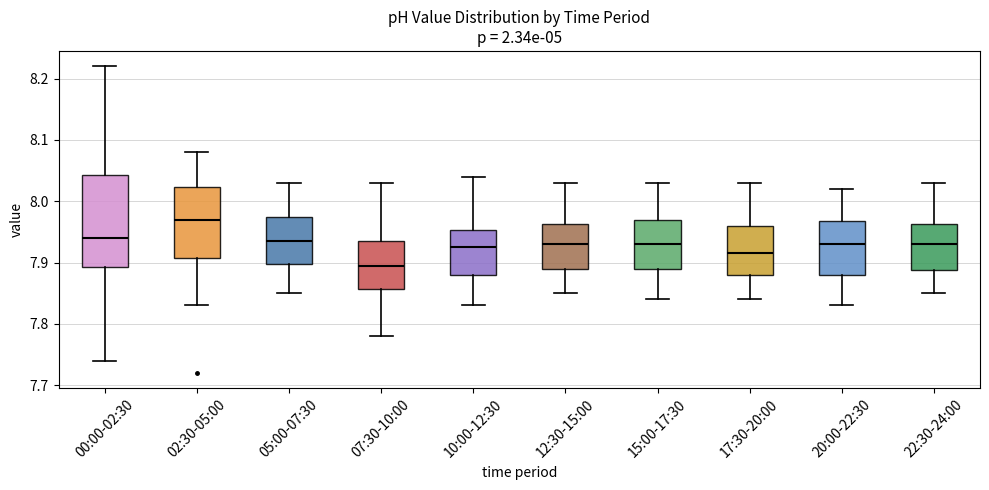

Reading left to right, read every box against the y-axis: the position of its median line, the range the box covers, and the ends of its whiskers. The values are not printed on the chart, so give them approximately, as read against the axis.

00:00-02:30: median 7.94, box 7.89 to 8.04, whiskers 7.74 to 8.22
02:30-05:00: median 7.97, box 7.91 to 8.02, whiskers 7.83 to 8.08
05:00-07:30: median 7.94, box 7.90 to 7.98, whiskers 7.85 to 8.03
07:30-10:00: median 7.90, box 7.86 to 7.94, whiskers 7.78 to 8.03
10:00-12:30: median 7.93, box 7.88 to 7.95, whiskers 7.83 to 8.04
12:30-15:00: median 7.93, box 7.89 to 7.96, whiskers 7.85 to 8.03
15:00-17:30: median 7.93, box 7.89 to 7.97, whiskers 7.84 to 8.03
17:30-20:00: median 7.92, box 7.88 to 7.96, whiskers 7.84 to 8.03
20:00-22:30: median 7.93, box 7.88 to 7.97, whiskers 7.83 to 8.02
22:30-24:00: median 7.93, box 7.89 to 7.96, whiskers 7.85 to 8.03